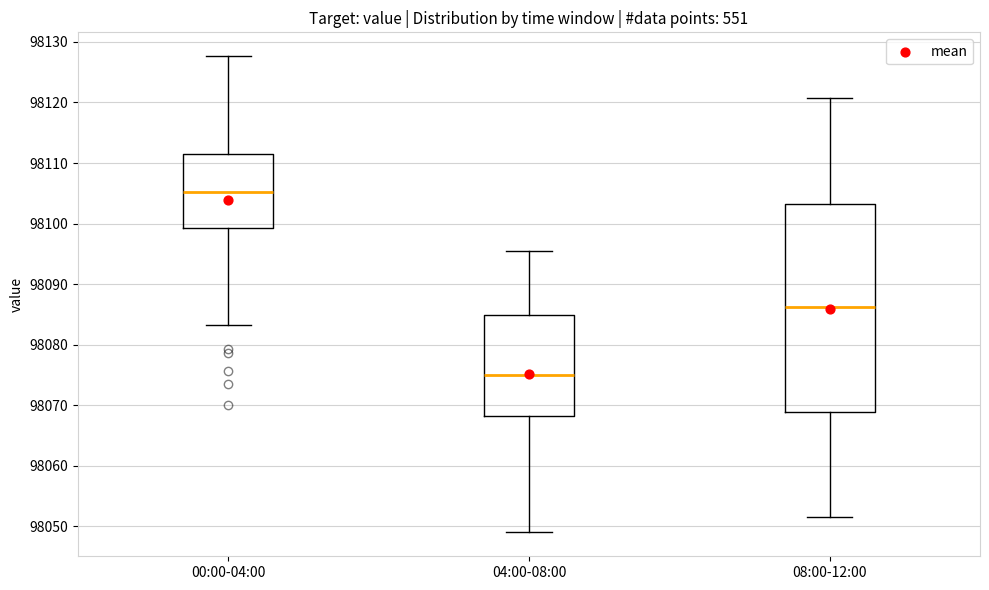

Where does the upper whisker of the box for 04:00-08:00 end on the y-axis? The values are not printed on the chart, so give them approximately, as read against the axis.

98095